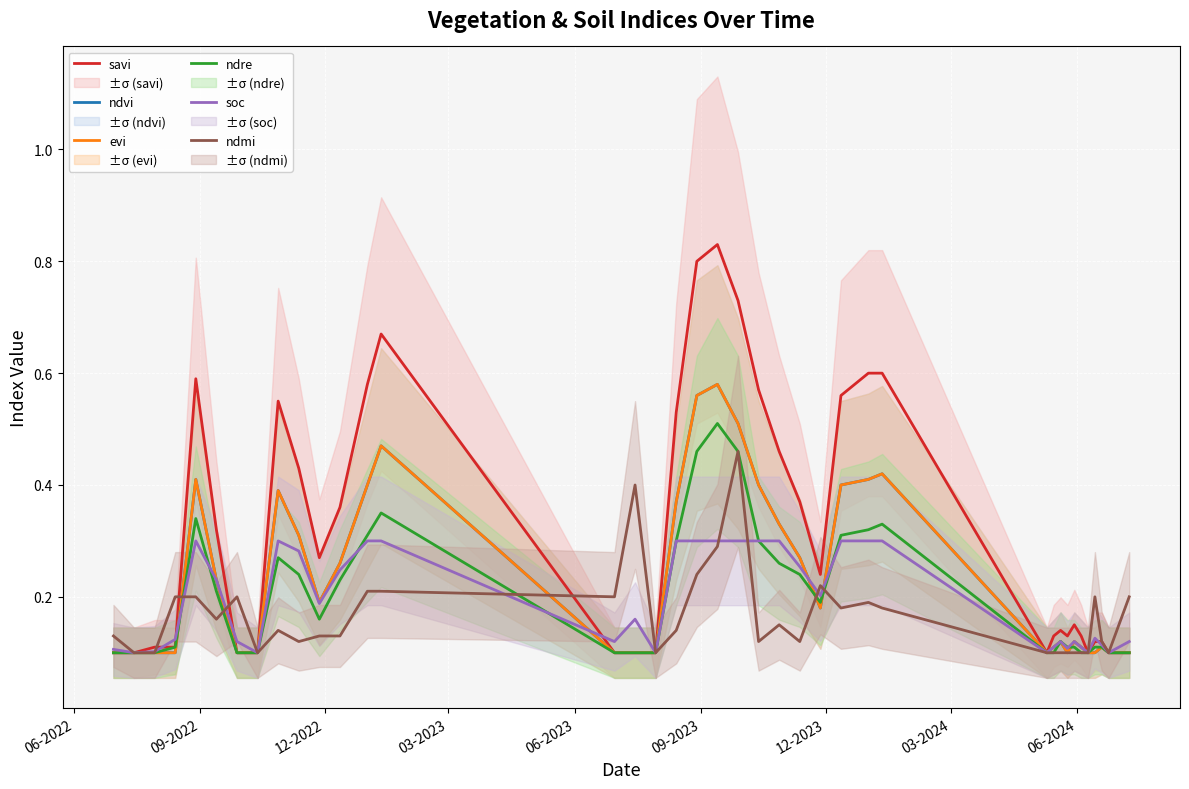

What is the difference between the maximum and minimum values in the ndvi series?

0.5